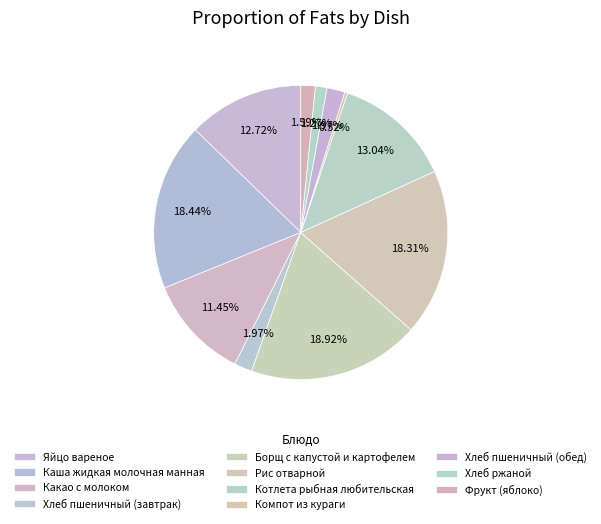

The Борщ с капустой и картофелем slice represents 12% of the pie. True or false?

False